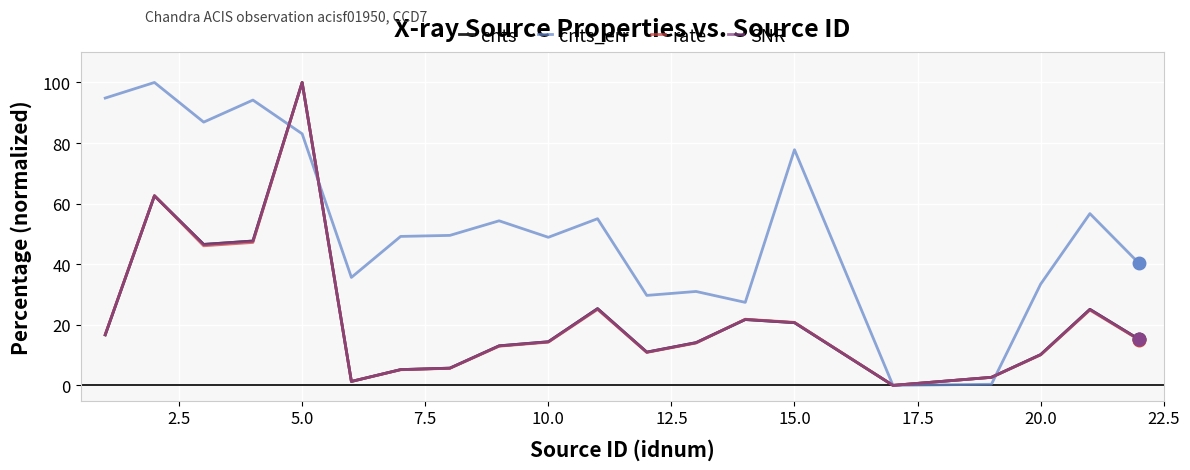

Which series has the largest total across all categories?

cnts_err